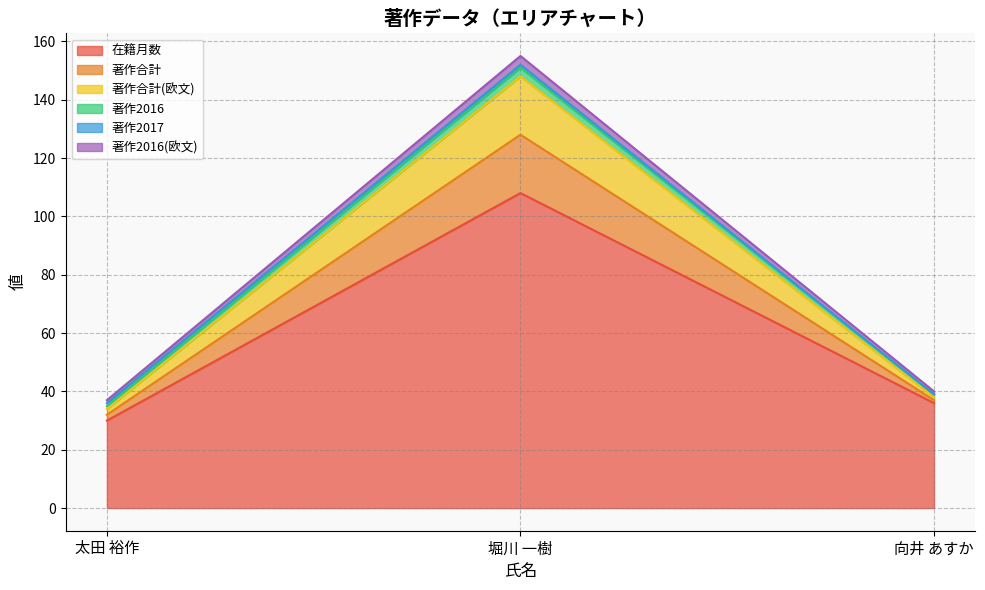

How many lines are shown in the chart?

6